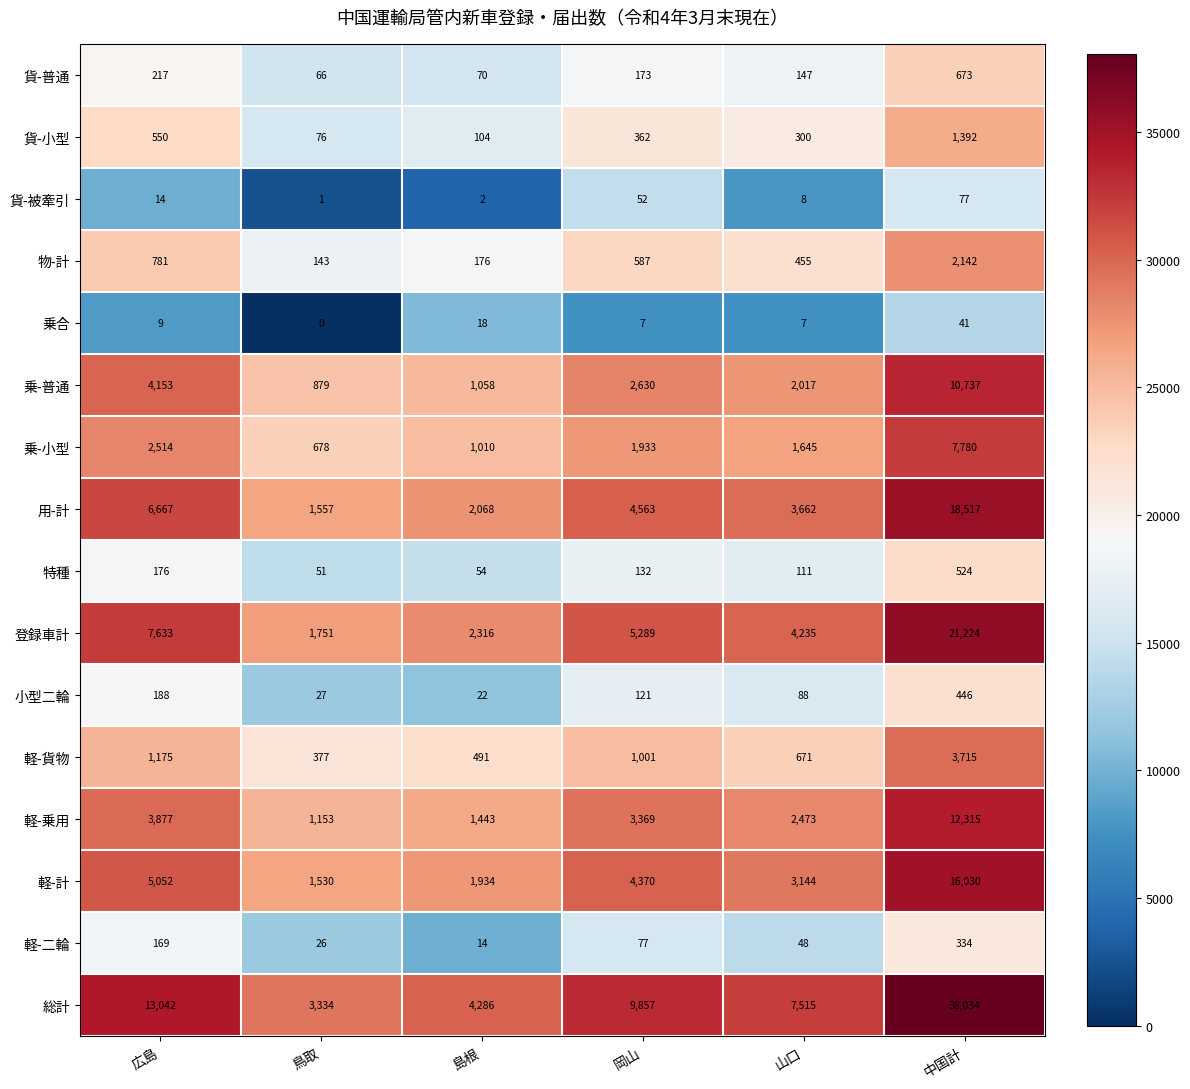

At 中国計, list the series in order from largest to smallest.

総計, 登録車計, 用-計, 軽-計, 軽-乗用, 乗-普通, 乗-小型, 軽-貨物, 物-計, 貨-小型, 貨-普通, 特種, 小型二輪, 軽-二輪, 貨-被牽引, 乗合